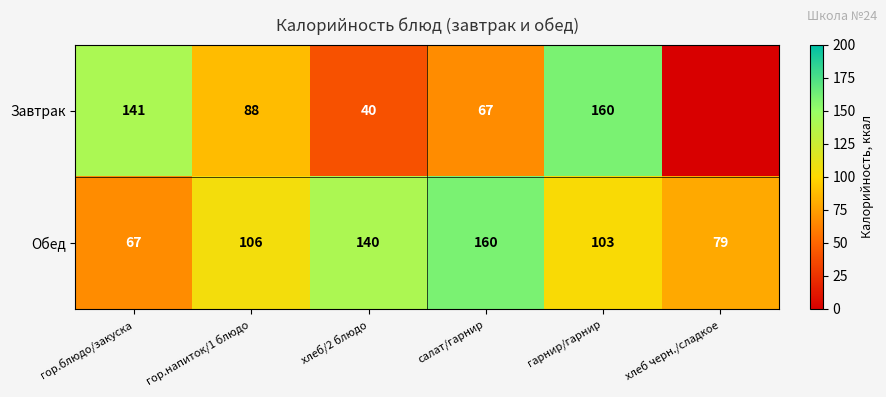

What is the total value across all series at хлеб черн./сладкое?

79